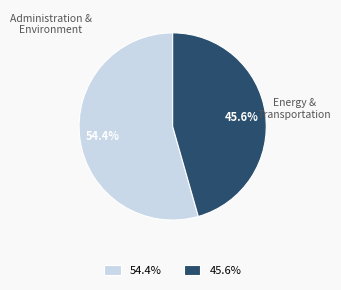

What is the total percentage of 54.4% and 45.6%?

100.0%